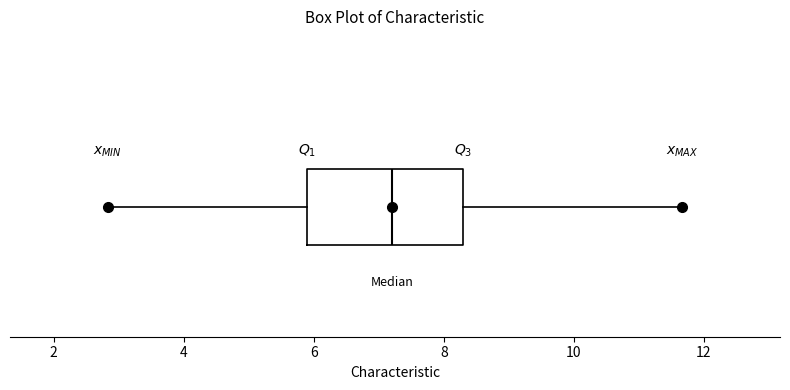

Transcribe this box plot: give where the median line is, the range the box spans, and where the two whiskers end, as read against the x-axis. The values are not printed on the chart, so give them approximately, as read against the axis.

median 7.2, box 6.0 to 8.4, whiskers 2.8 to 11.6